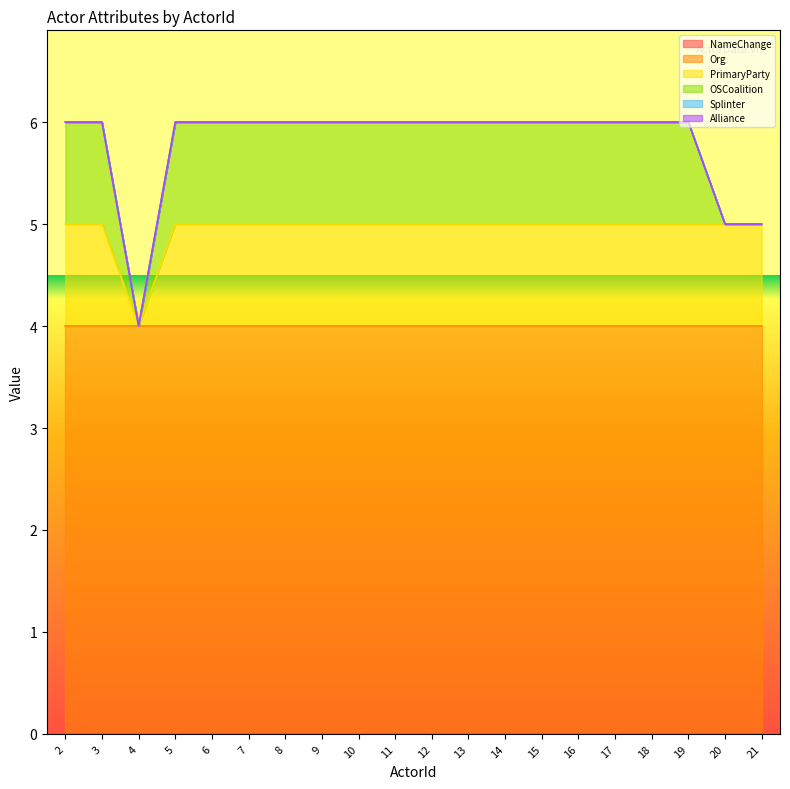

How many lines are shown in the chart?

6